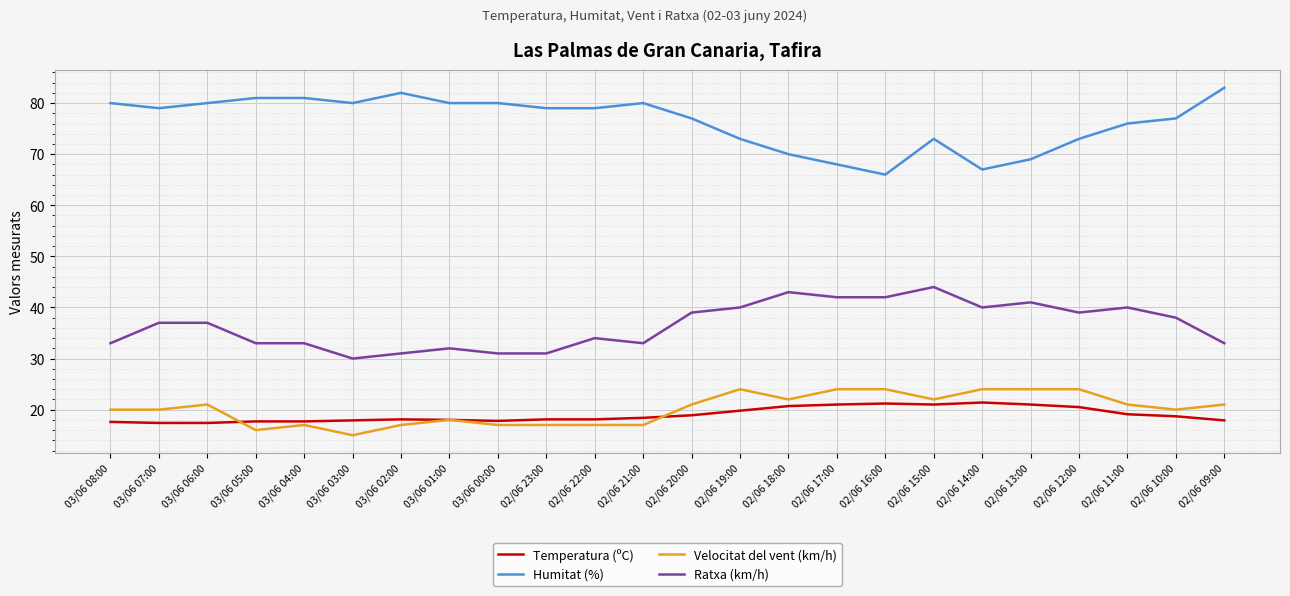

At which category is the sum across all series the highest?

02/06 15:00